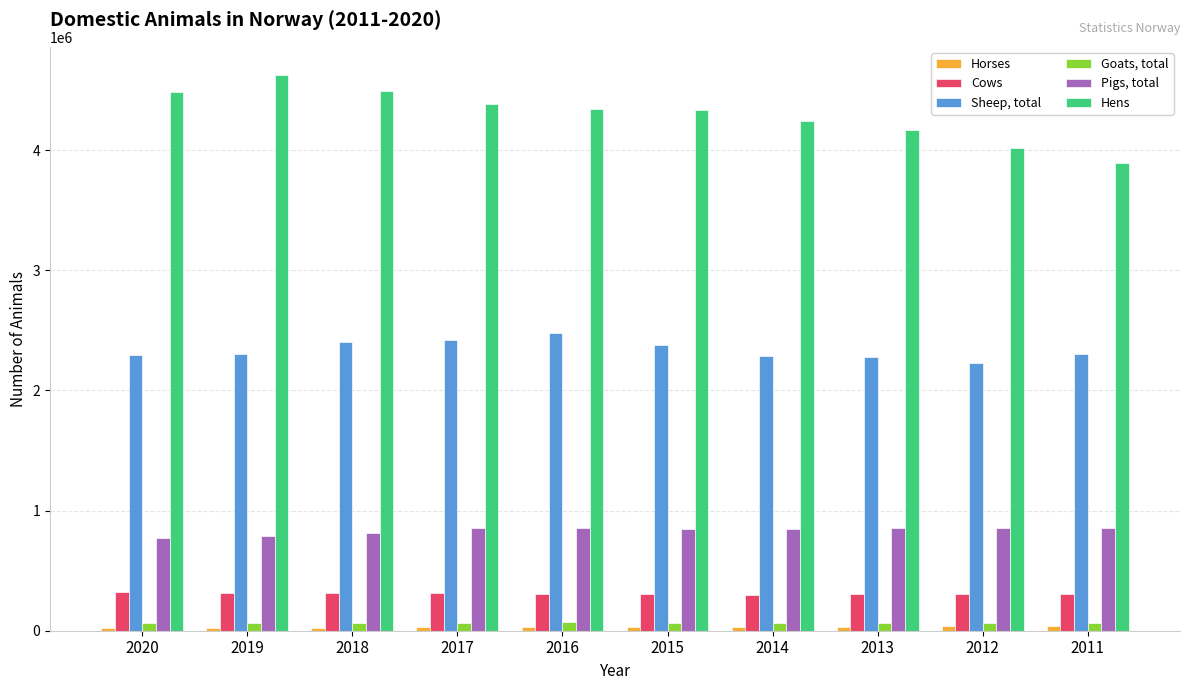

At how many categories does at least one series exceed 1501227?

10